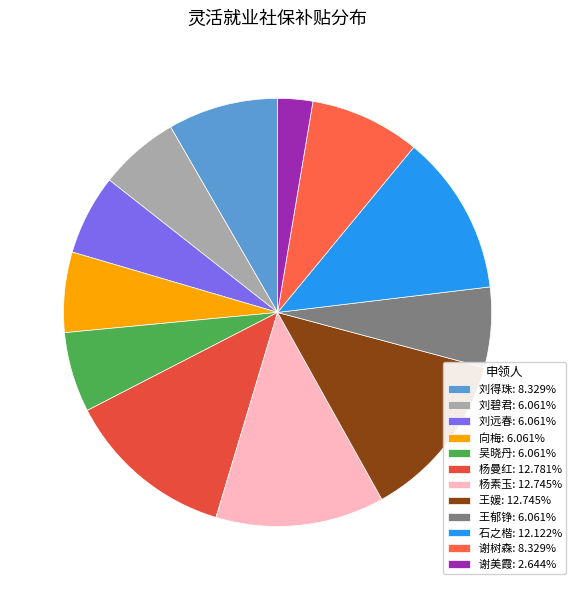

What percentage is NOT represented by 刘远春?

93.9%